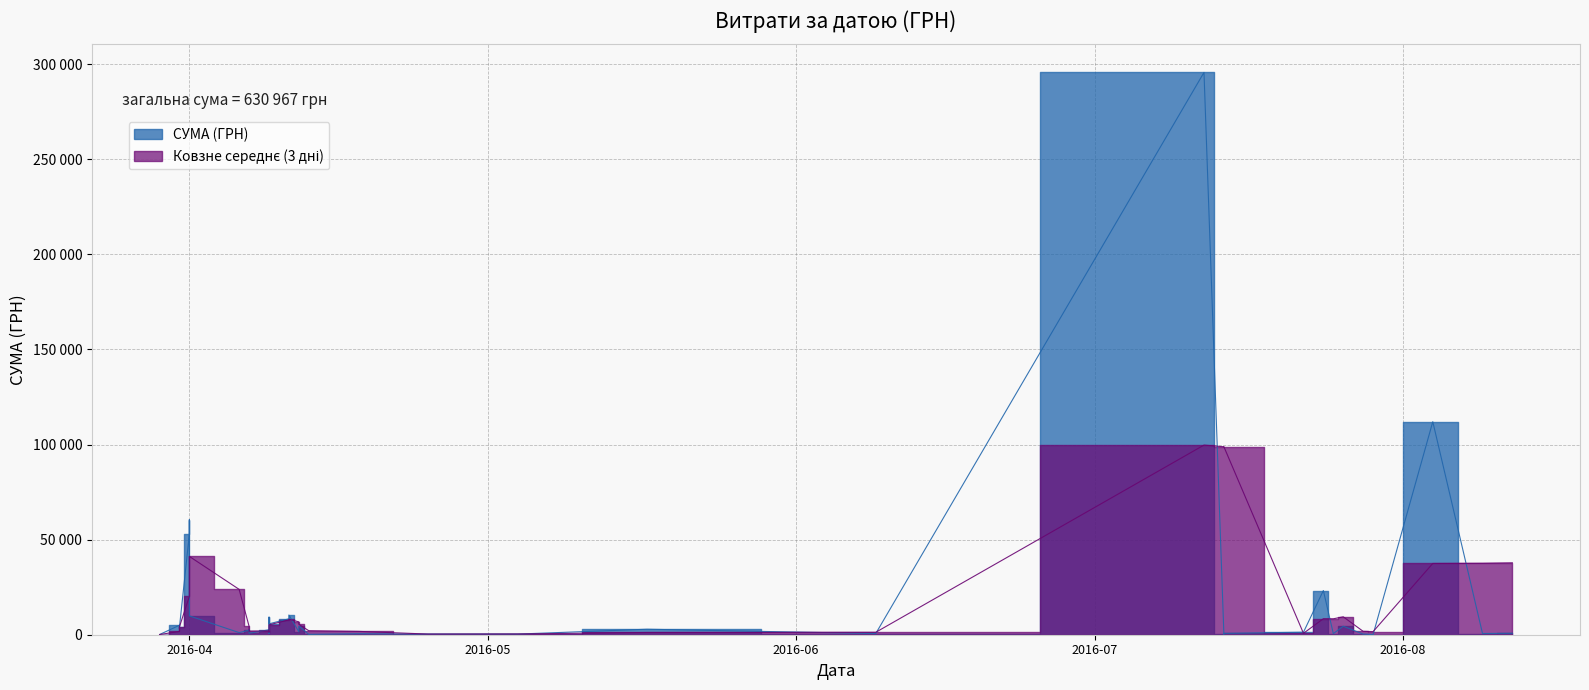

What is the sum of all values?

630966.7